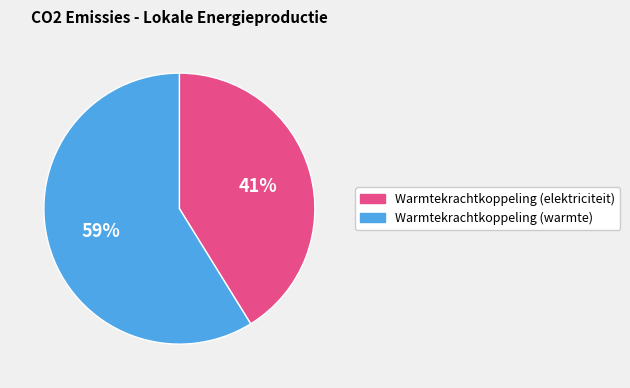

What percentage is the Warmtekrachtkoppeling (warmte) slice, to the nearest percent?

59%